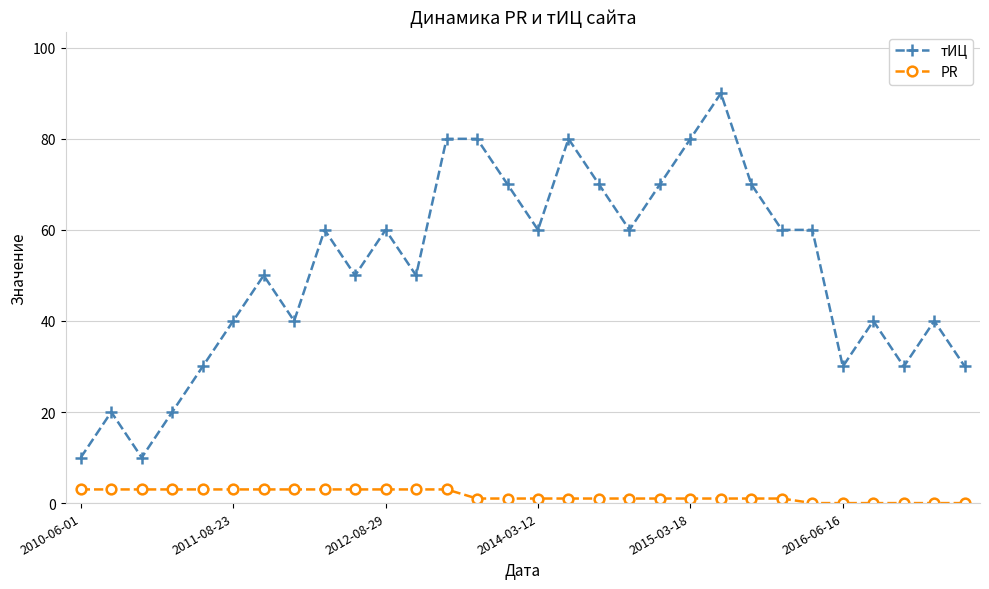

True or false: тИЦ and PR cross at least once.

False